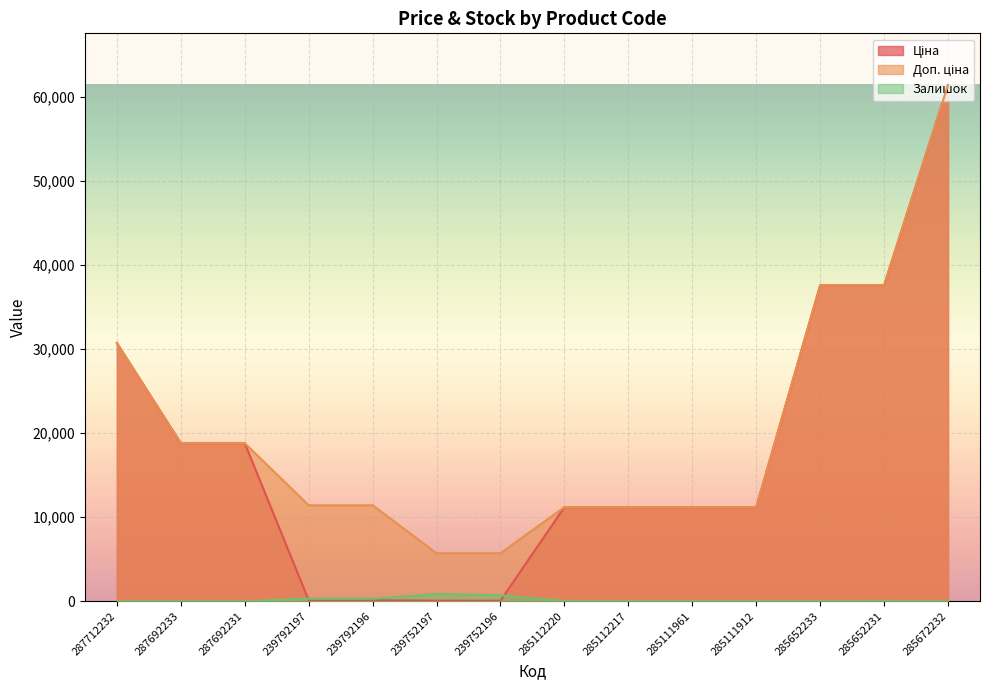

How many lines are shown in the chart?

3